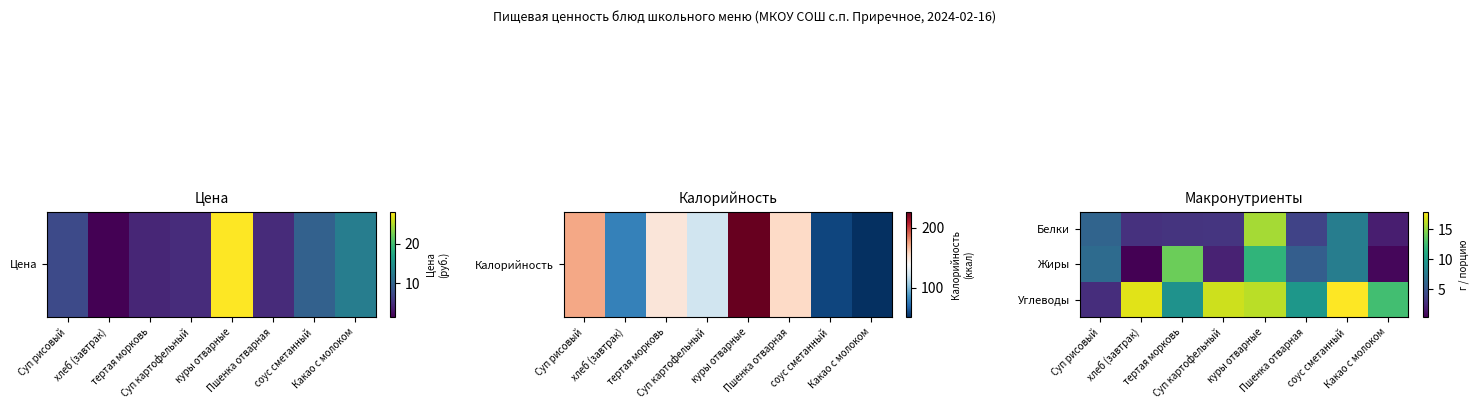

At which category is the sum across all series the highest?

куры отварные